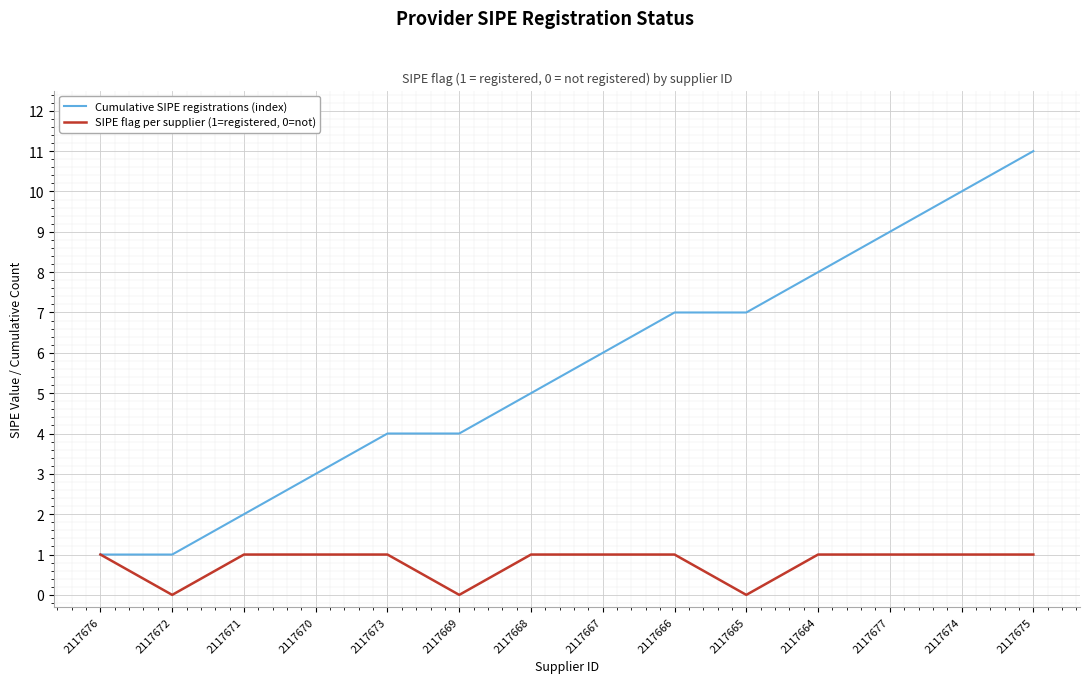

Between 2117669 and 2117664, which series saw the biggest shift?

Cumulative SIPE registrations (index)